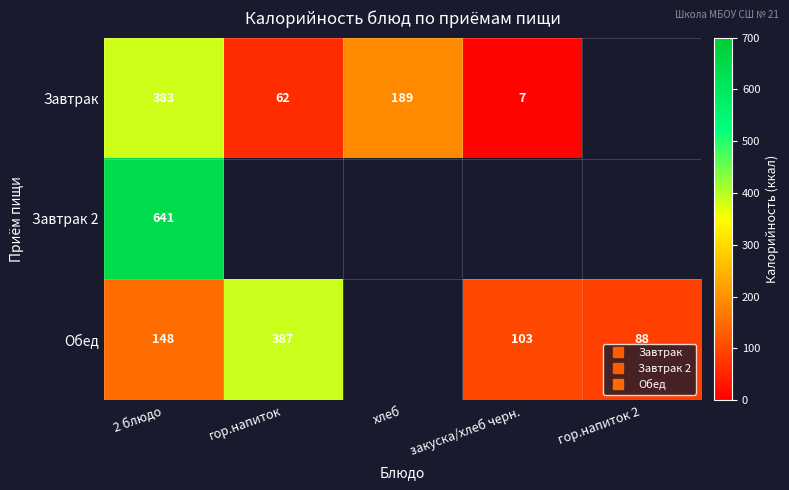

What is the minimum value shown in the chart?

7.0